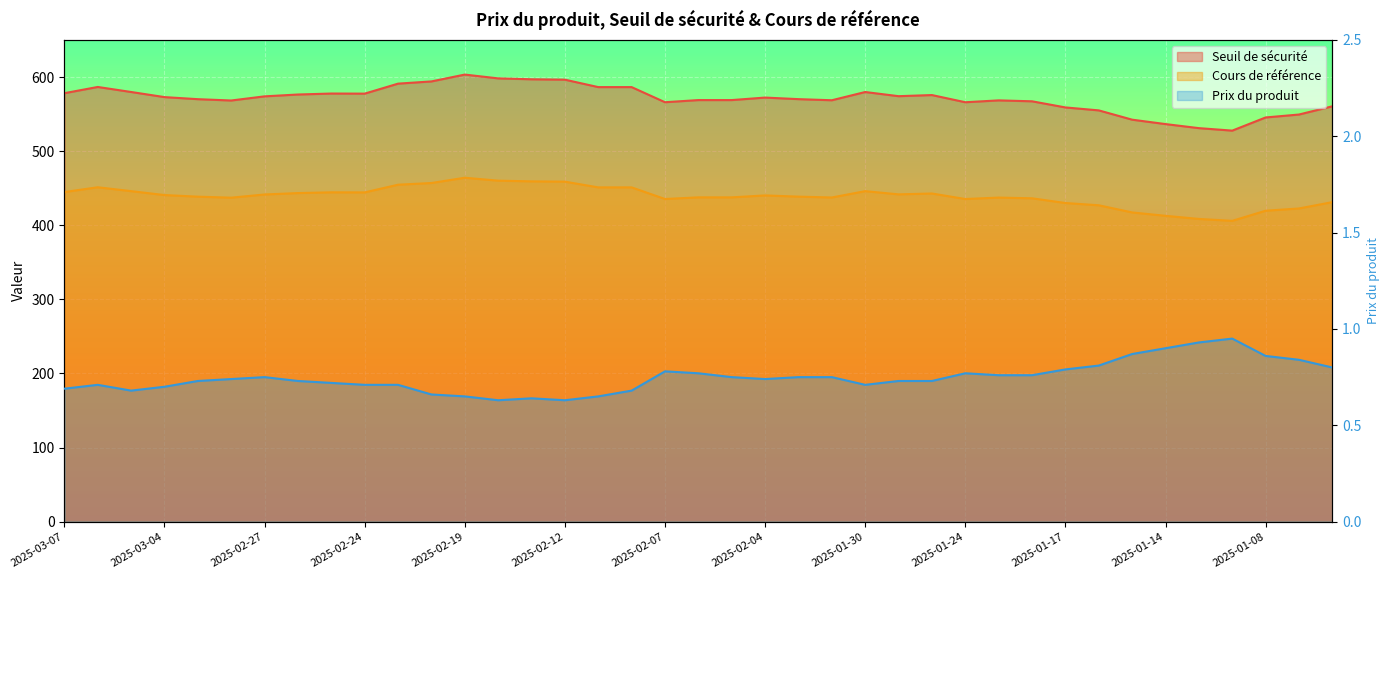

At which label is Cours de référence closest to 435?

2025-01-24